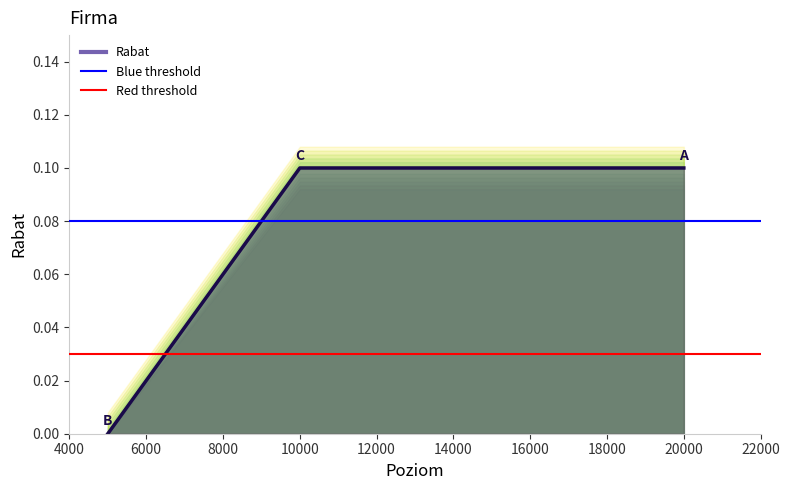

What is the value of the 2nd point from the left?

0.1